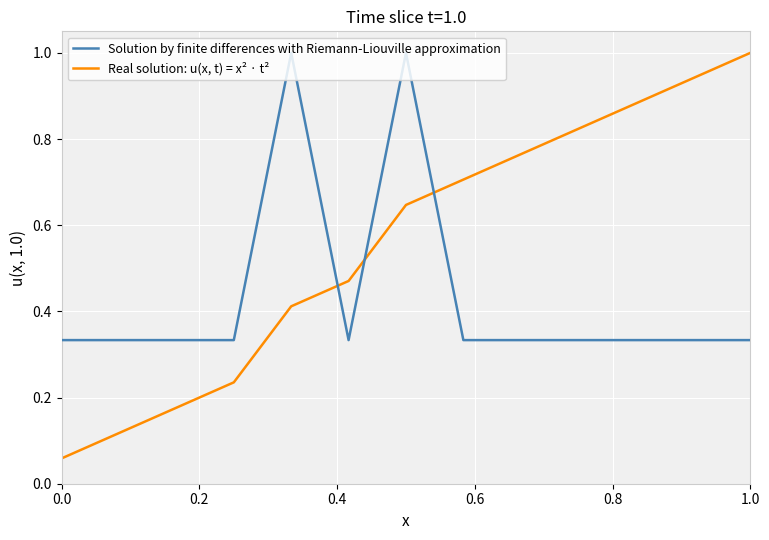

What is the difference between the maximum and minimum values in the Solution by finite differences with Riemann-Liouville approximation series?

0.7